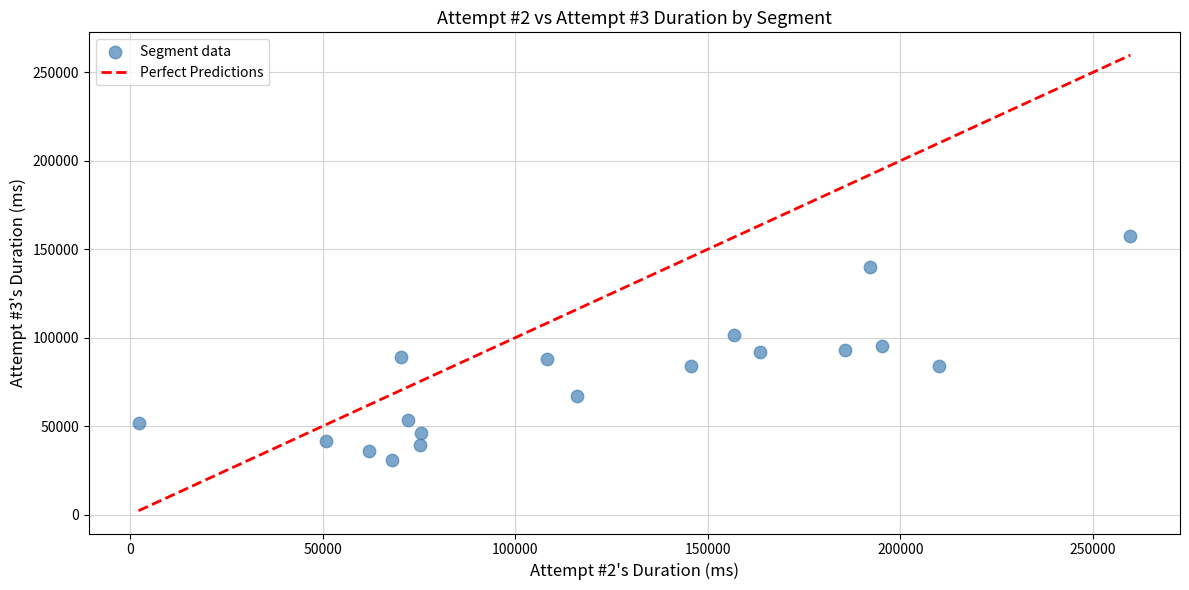

What is the range of X values (max minus min)?

257567